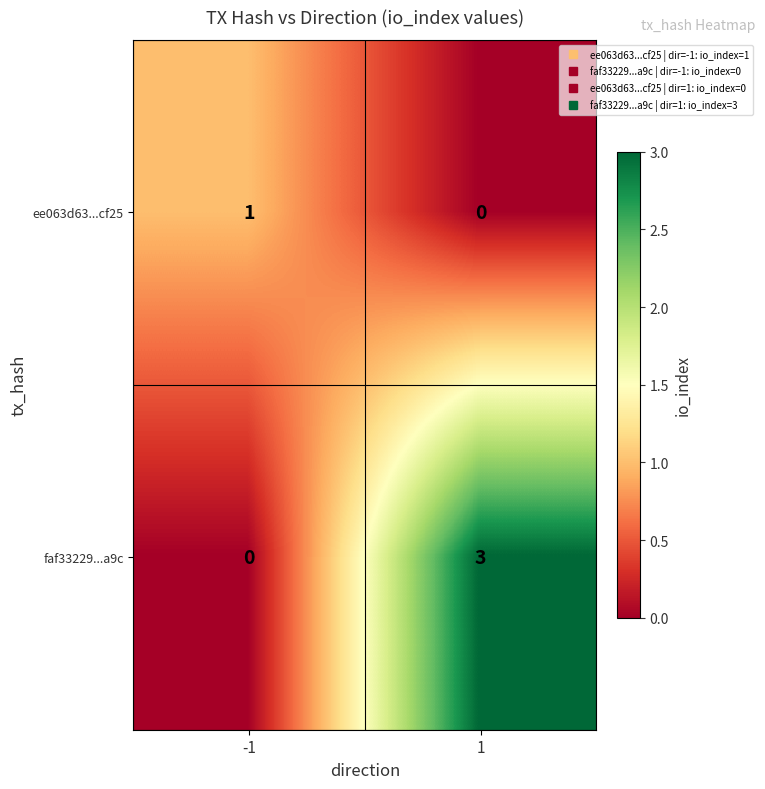

Reading right to left, list all the values displayed in this chart.

ee063d63...cf25: 0	1
faf33229...a9c: 3	0